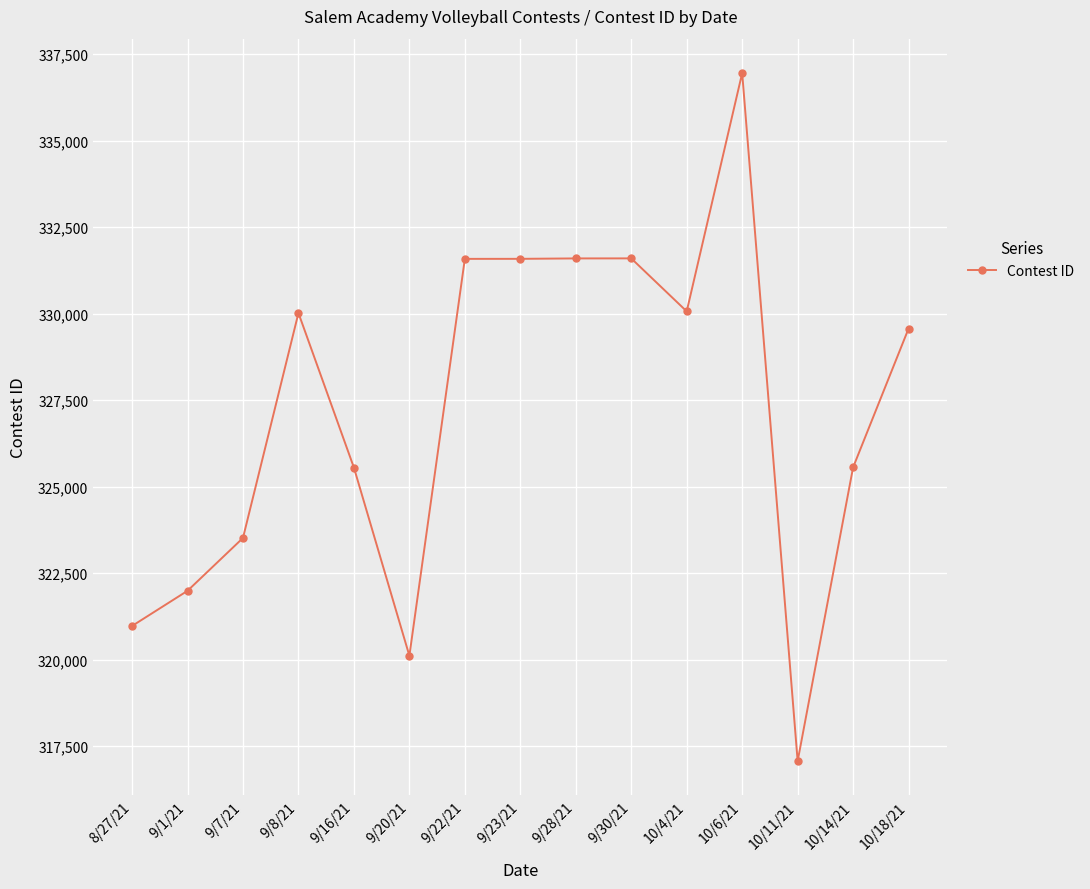

What is the average value?

327185